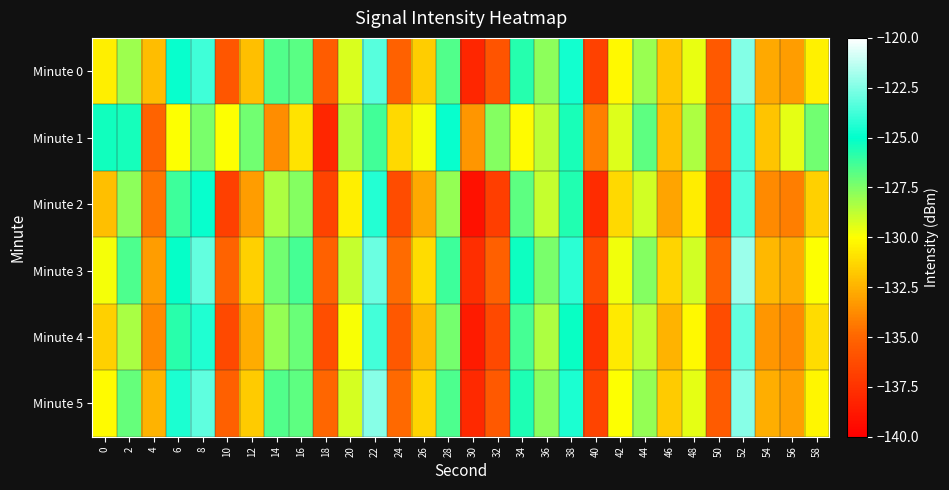

What is the minimum value shown in the chart?

-139.1